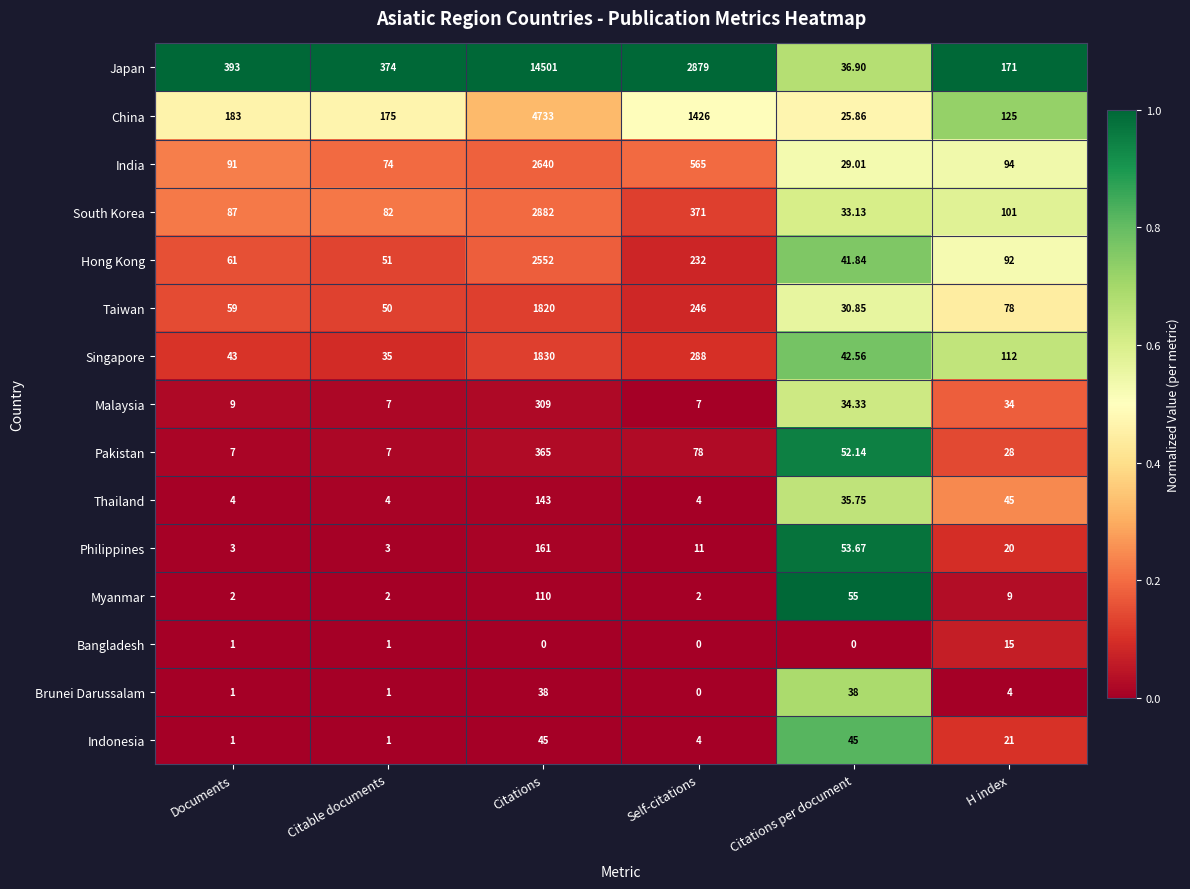

Is the value of Malaysia at H index greater than the value of Indonesia at Citations per document?

No